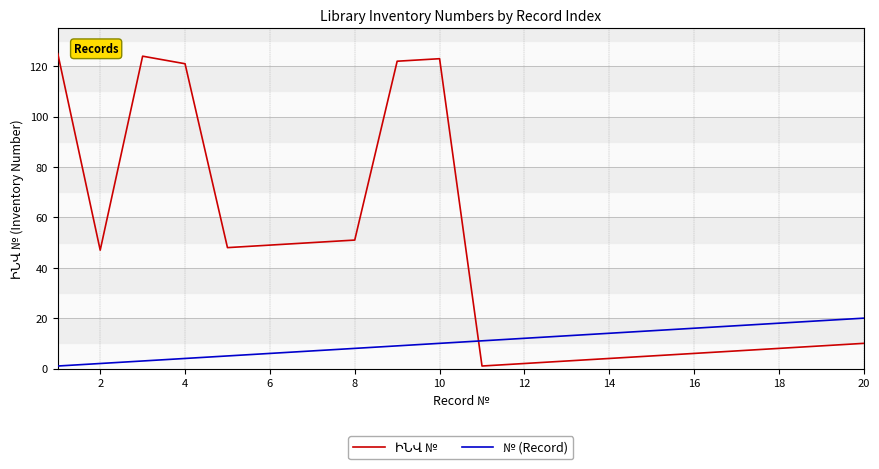

Is this an area chart (filled region under the line)?

No